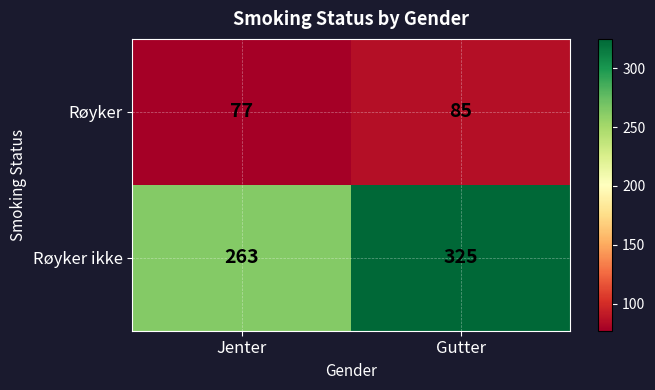

How many categories are shown in the chart?

2